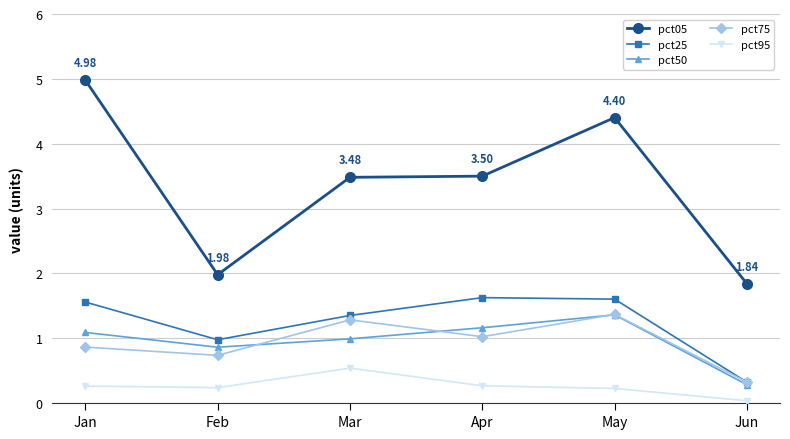

Which series has the largest range (max minus min)?

pct05